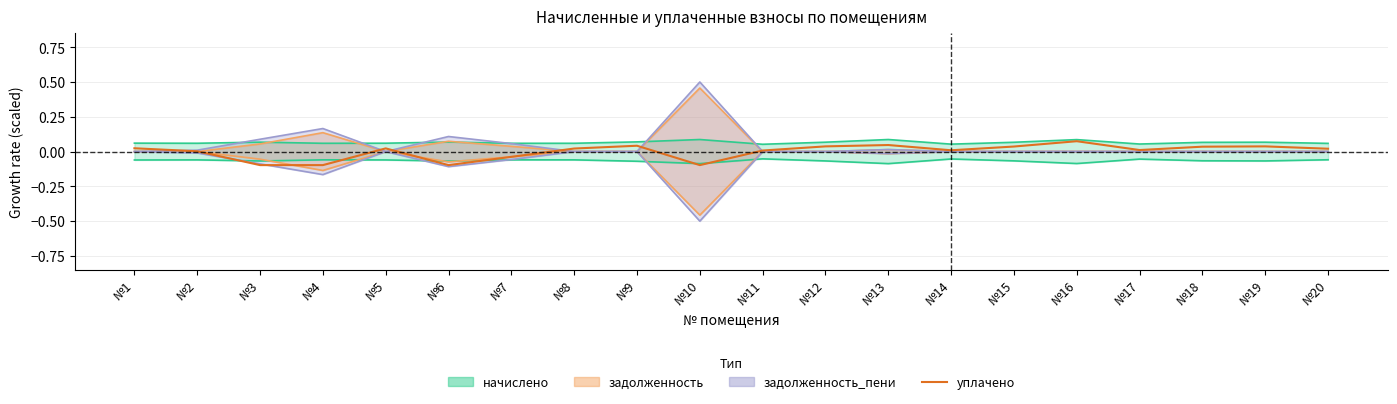

How many positive values are there?

15